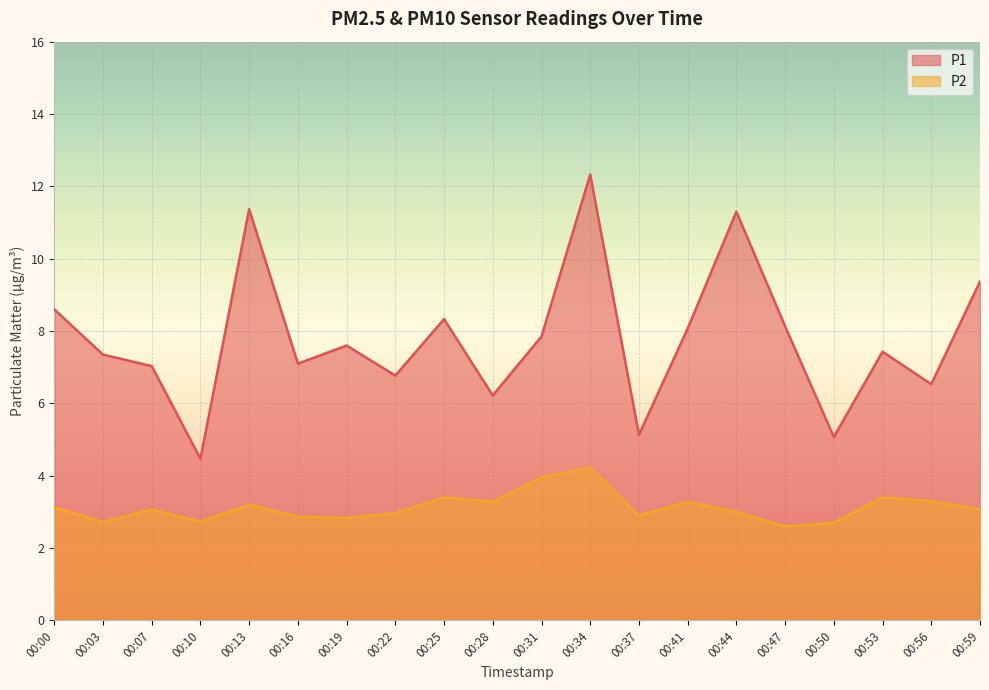

At which category is the sum across all series the highest?

00:34